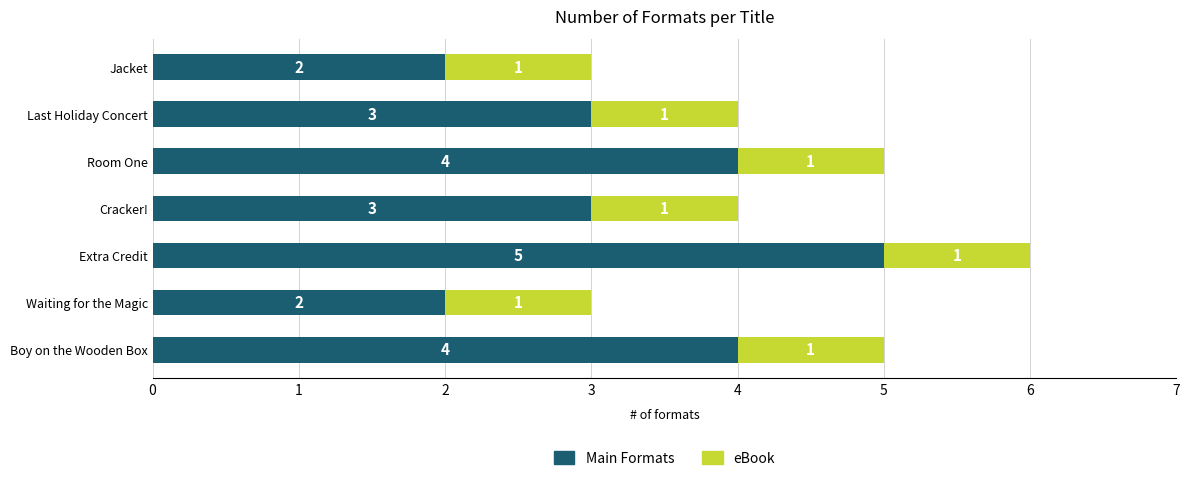

True or false: Main Formats has a value of 4 at Boy on the Wooden Box.

True